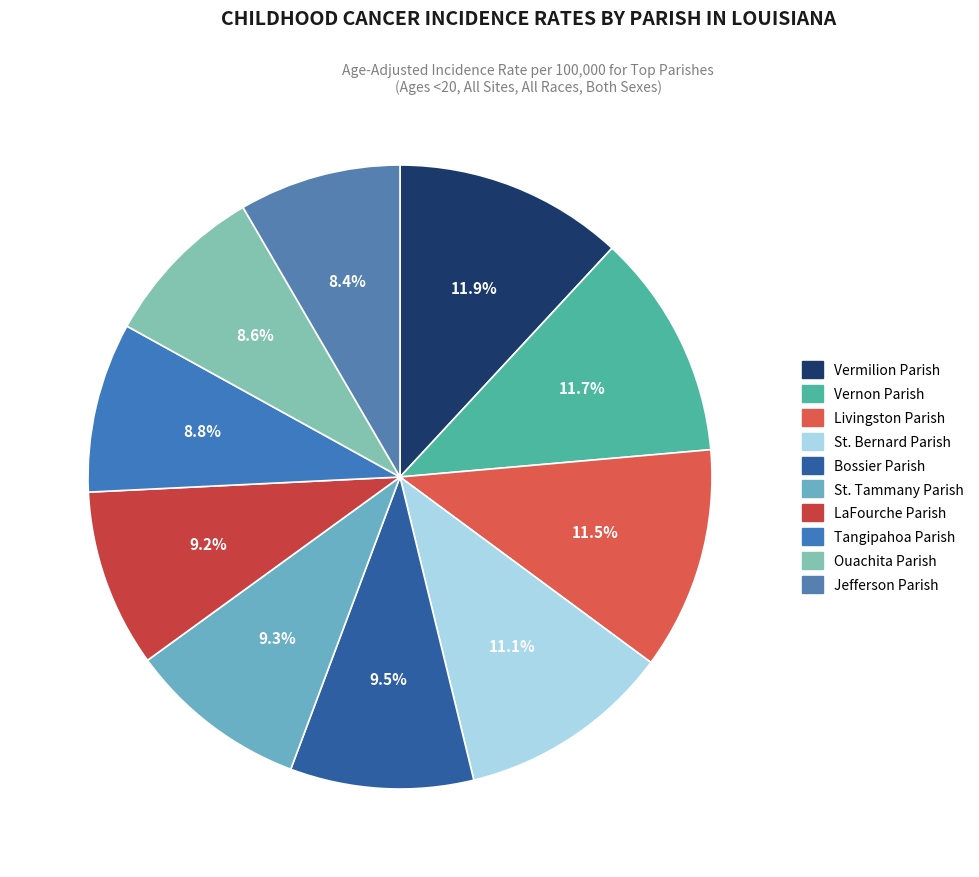

Is there a majority slice in this chart?

No